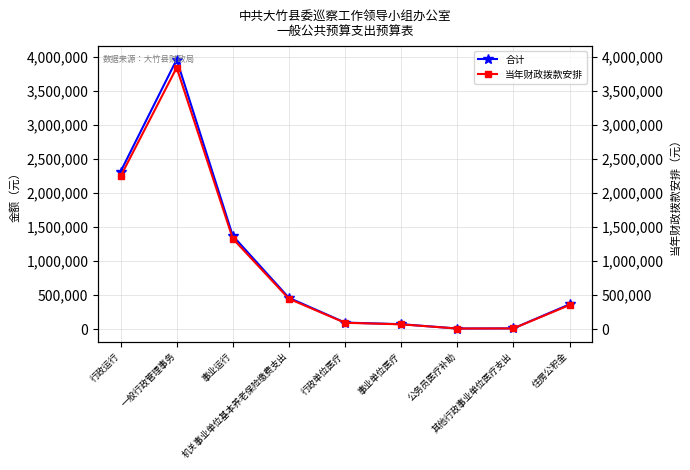

What are all the series names shown in the legend?

合计, 当年财政拨款安排